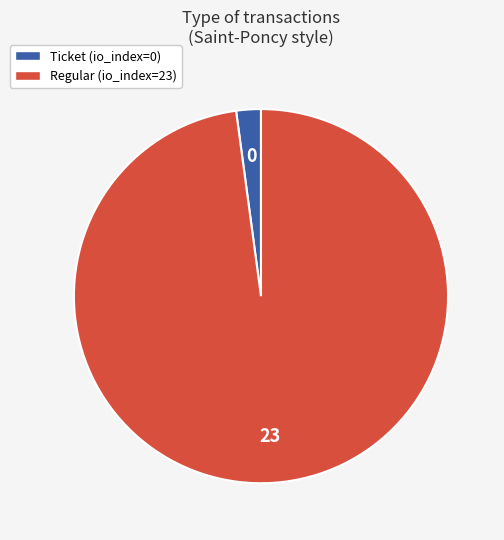

Is there a majority slice in this chart?

Yes